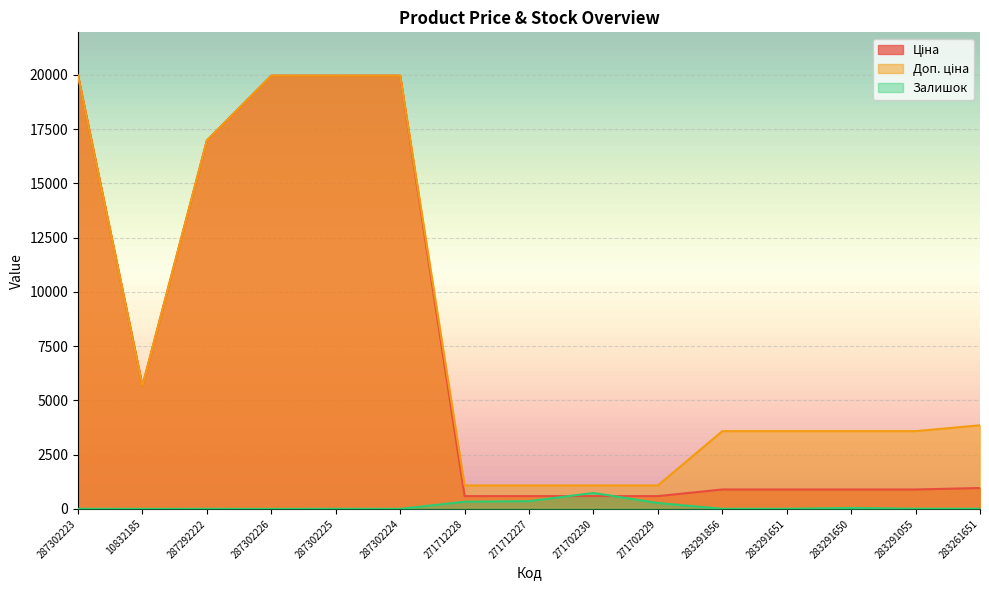

How many data points does each series have?

15